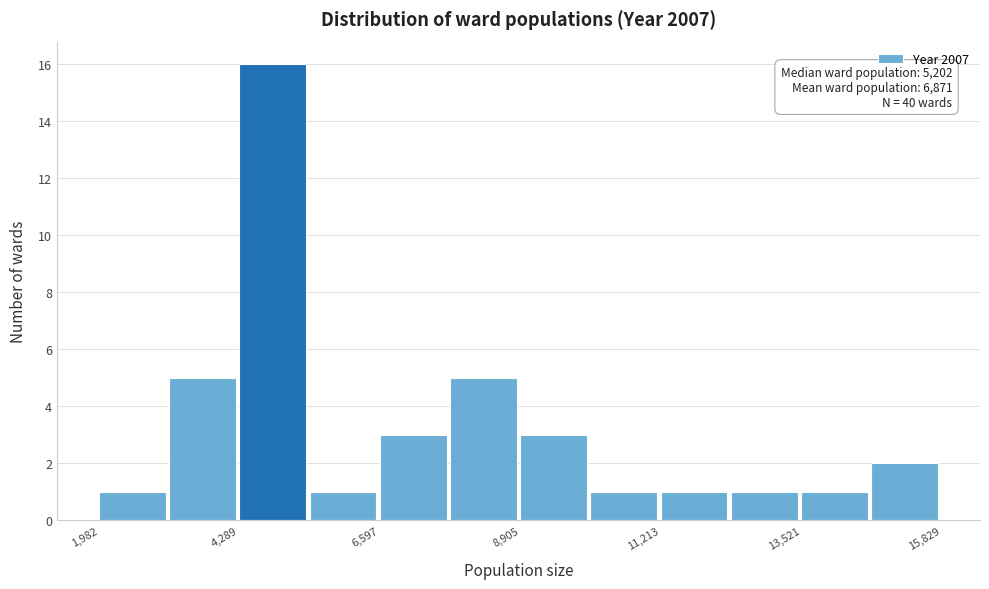

Around what value on the x-axis is the tallest bar? Give the approximate position of its centre, as read against the axis.

5000